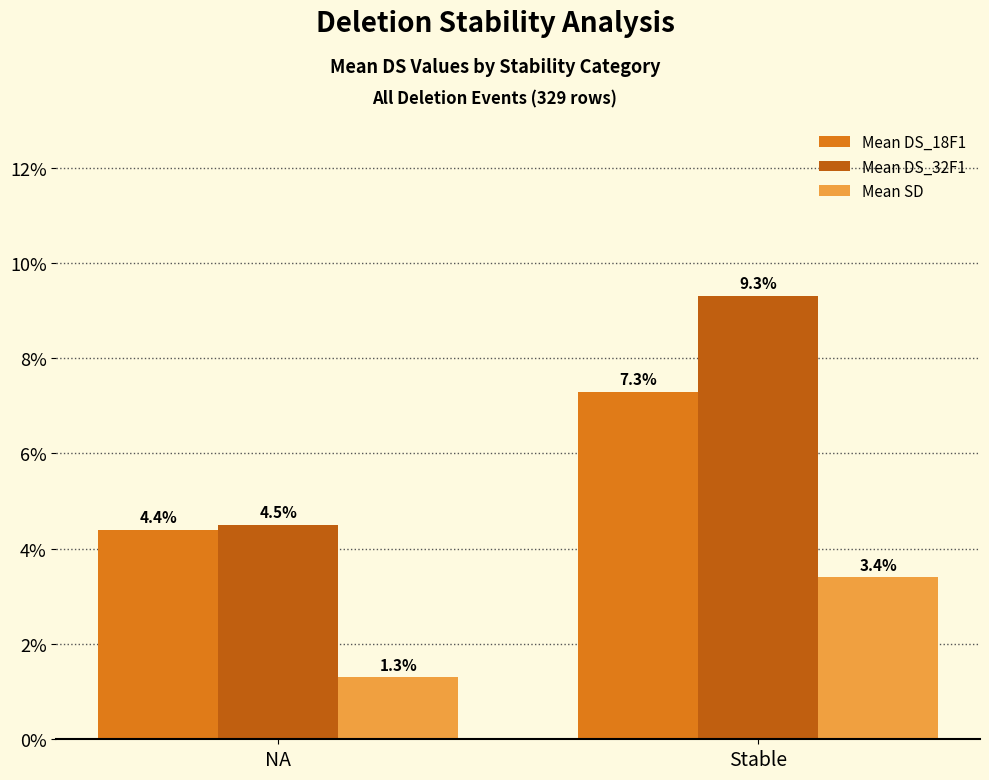

Are the bars horizontal?

No